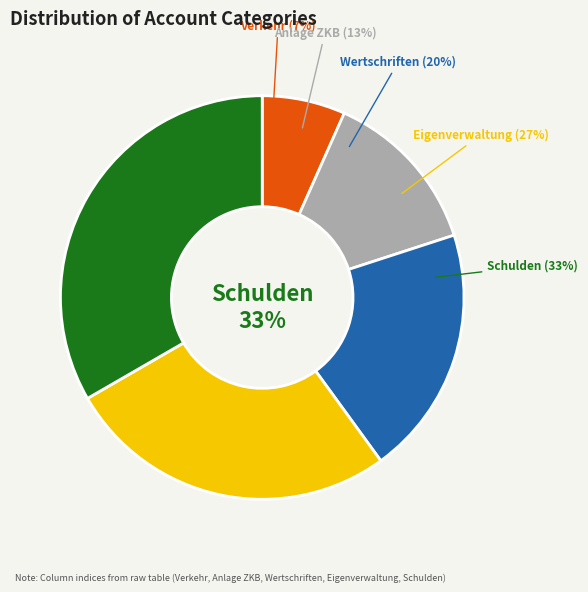

Which has a higher value, Verkehr or Schulden?

Schulden